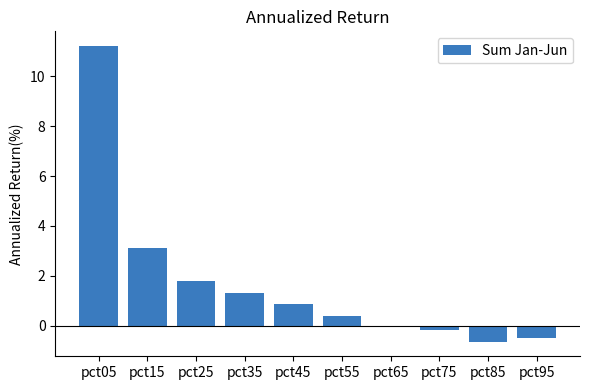

Count the number of data series in this chart.

1